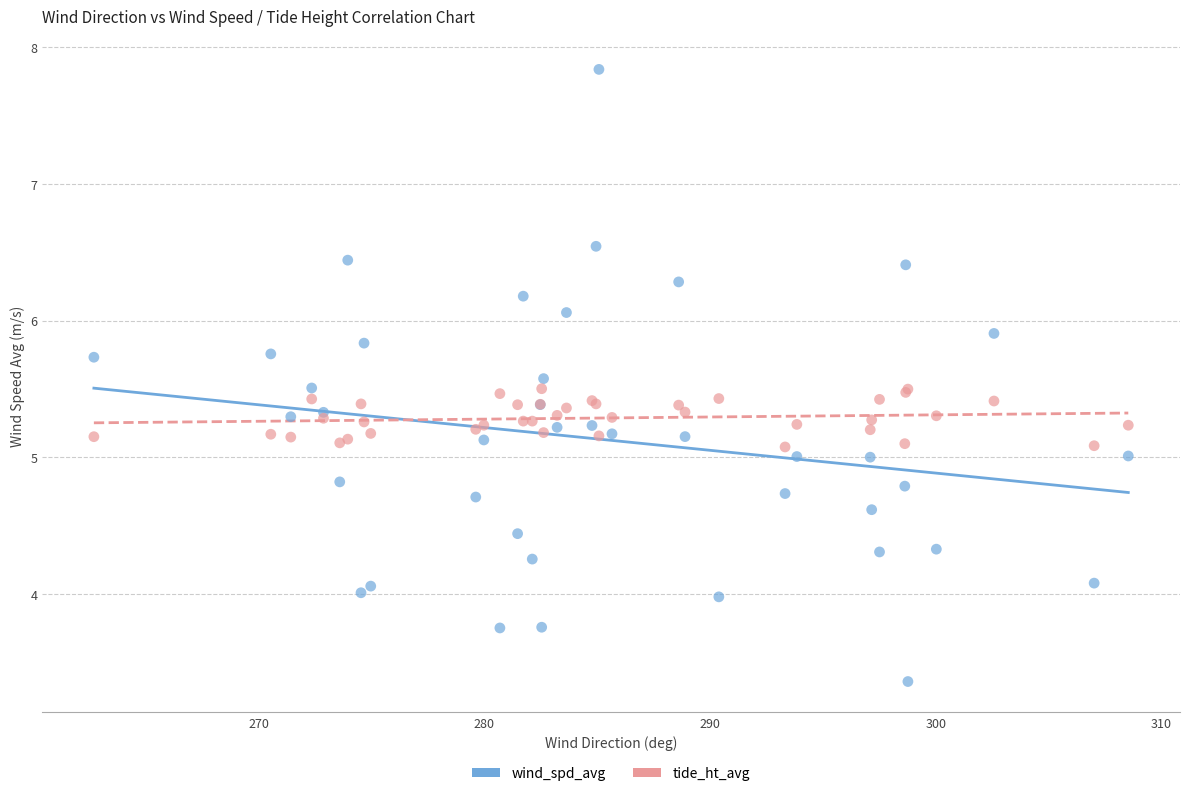

Which series has the largest Y range (max minus min)?

wind_spd_avg